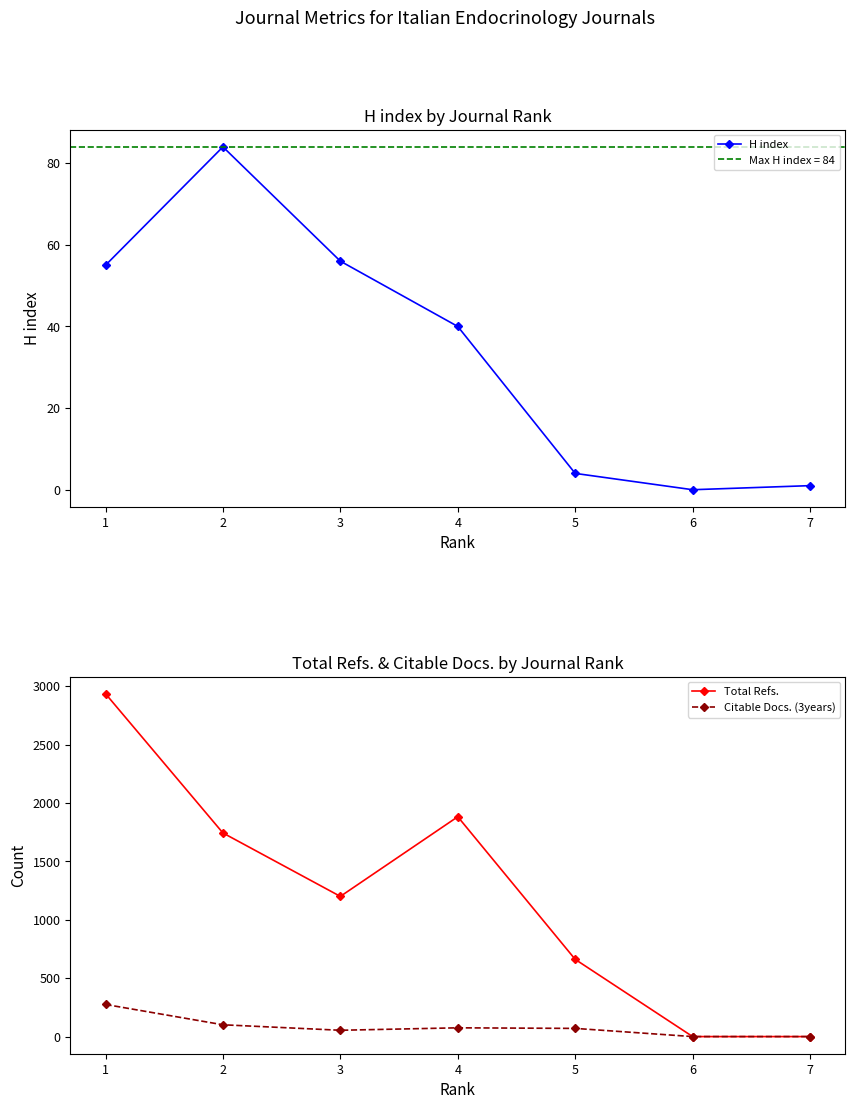

At how many categories does at least one series exceed 1264?

3